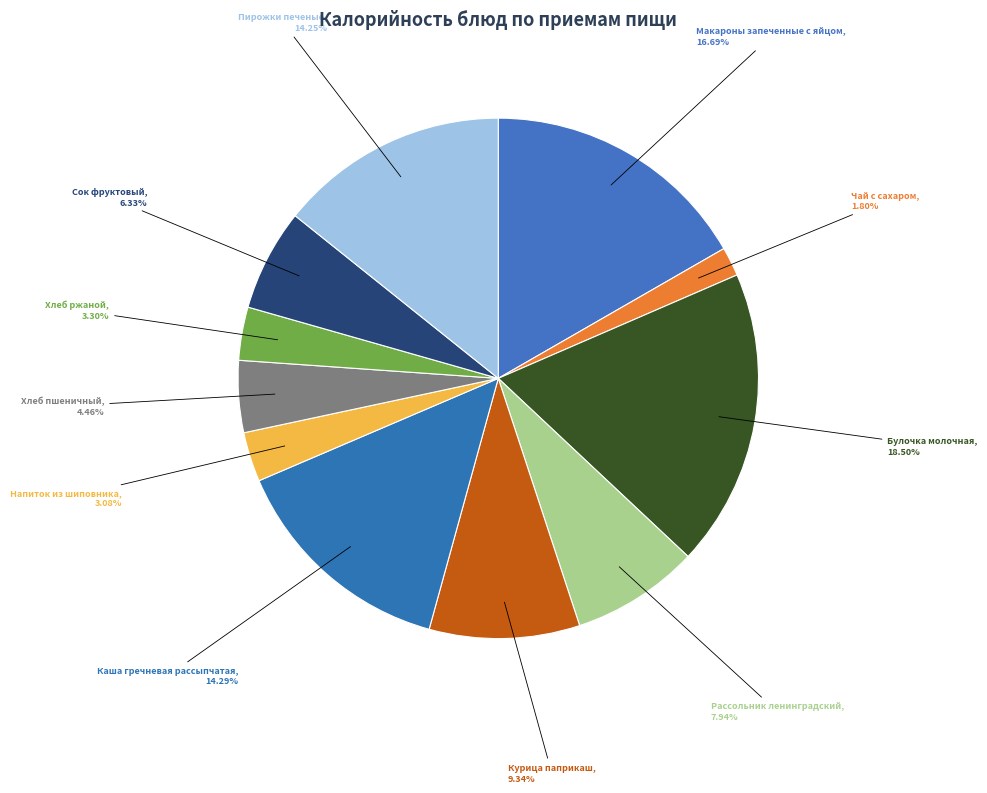

Count the number of slices in the pie.

11